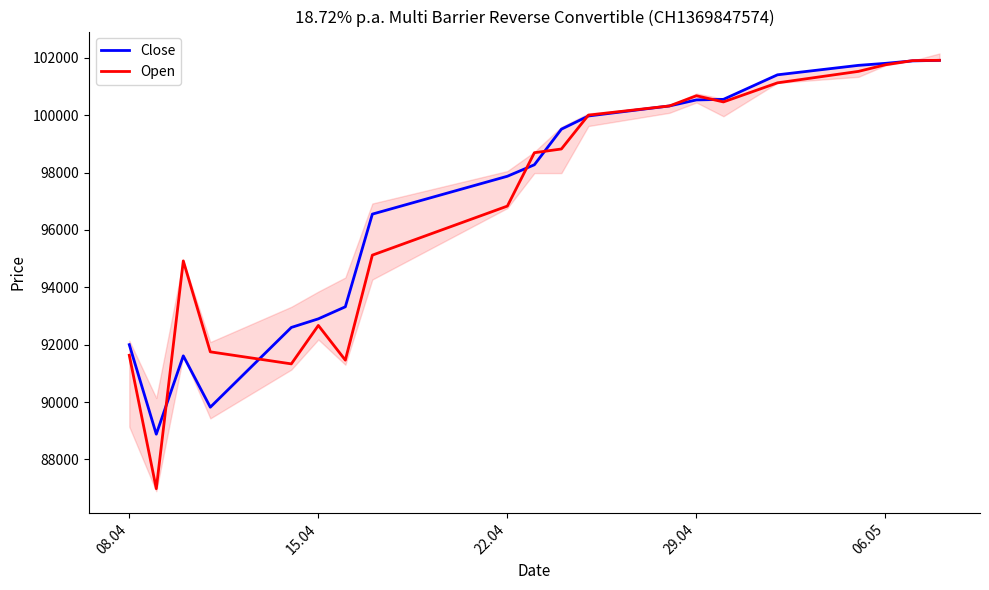

Which series ends up on top after the final intersection of Close and Open?

Open